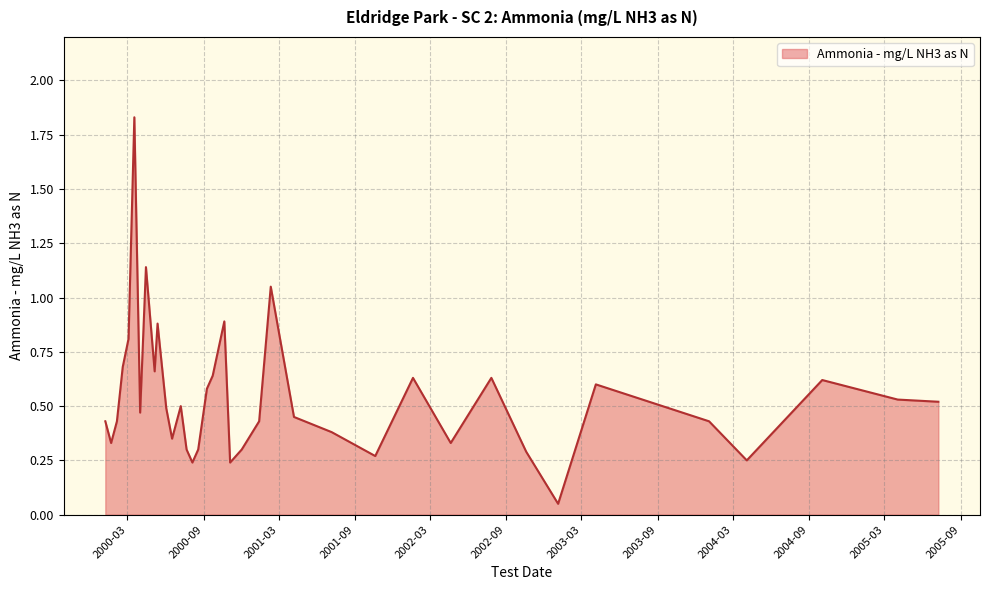

Is this an area chart (filled region under the line)?

Yes